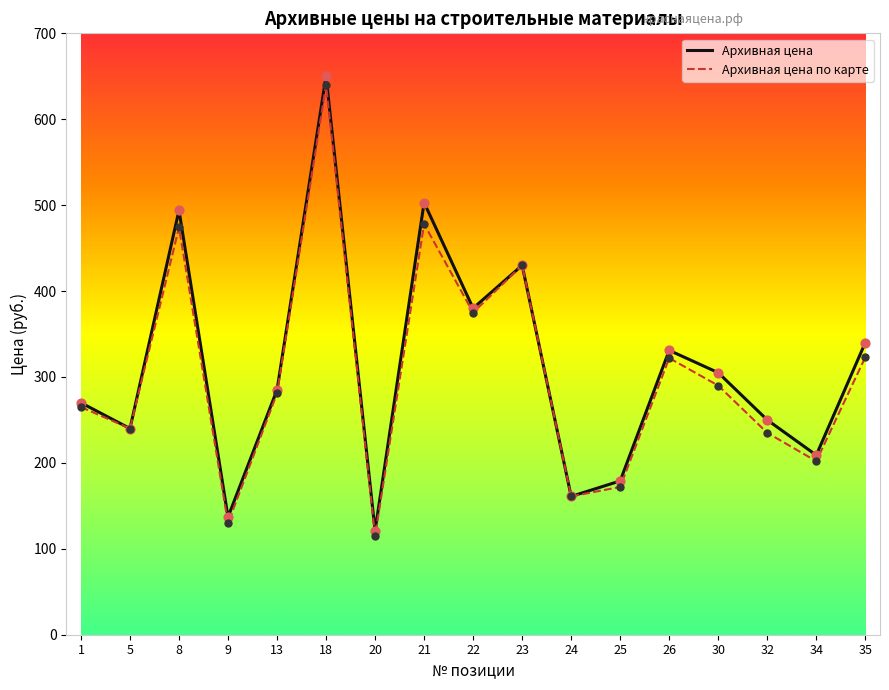

What is the total value across all series at 25?

351